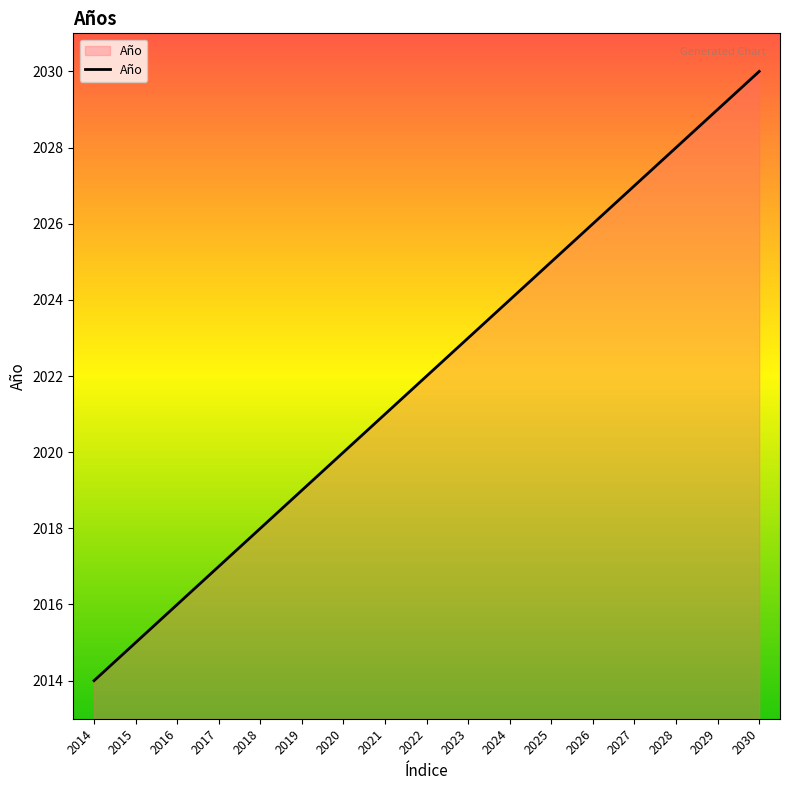

What is the change in value from 2020 to 2021?

+1